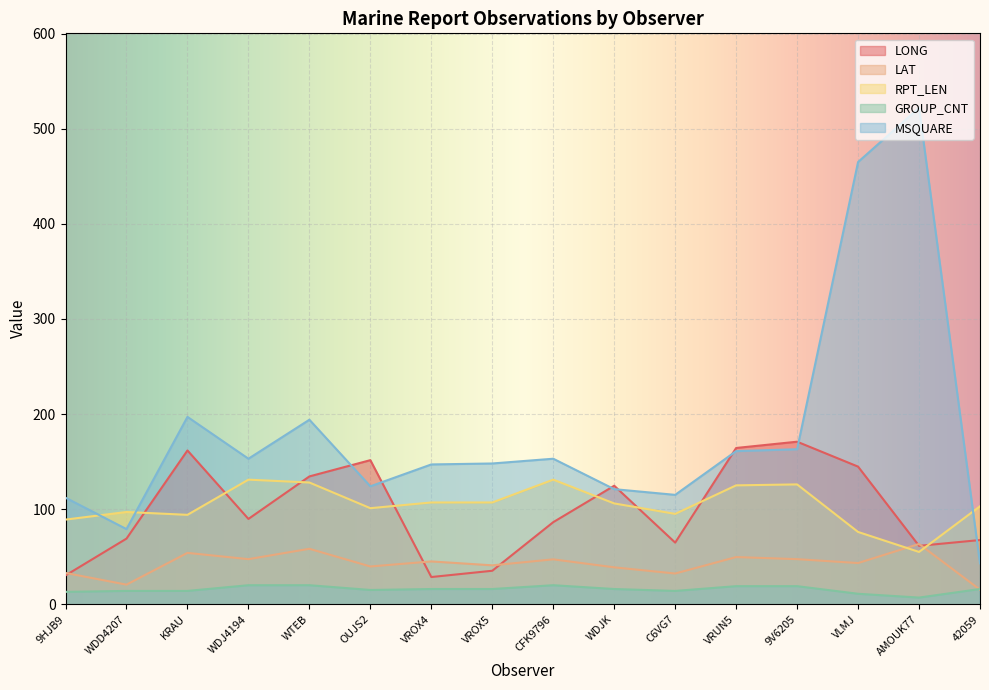

The value of GROUP_CNT at WDJ4194 is 20.0. True or false?

True